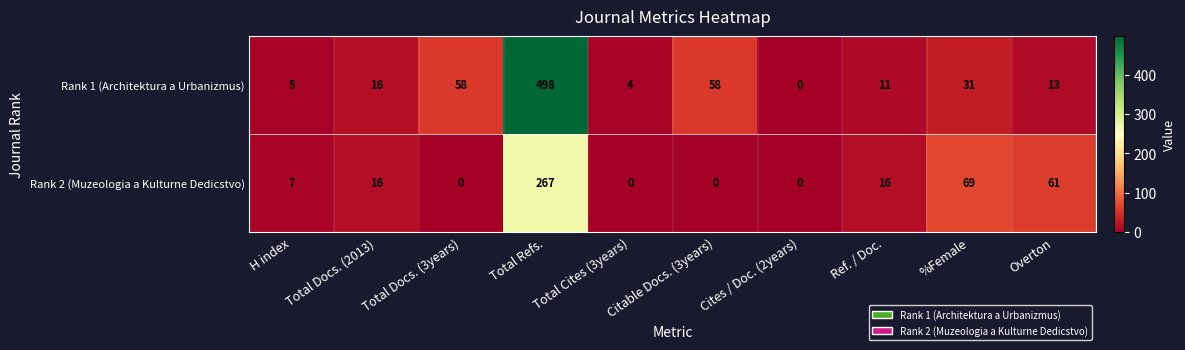

What is the greatest value displayed?

498